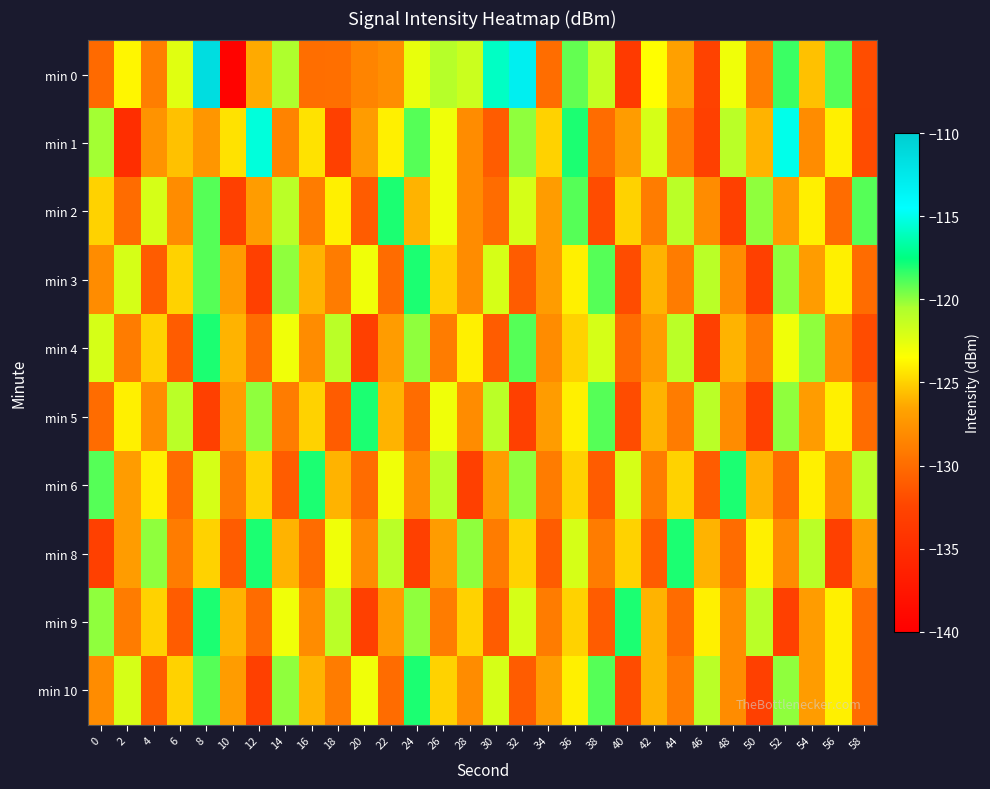

How many series are shown in this chart?

10